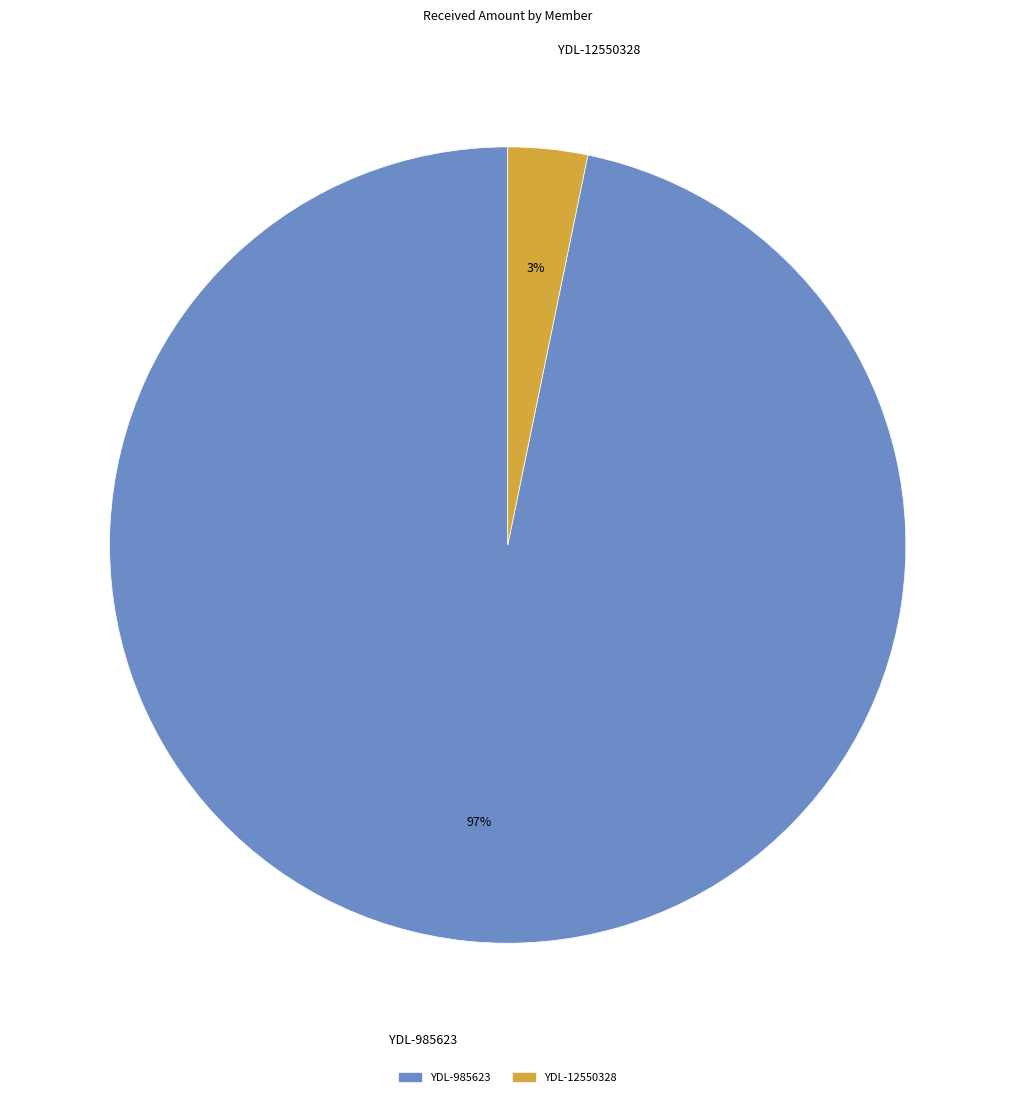

The YDL-12550328 slice represents 3% of the pie. True or false?

True